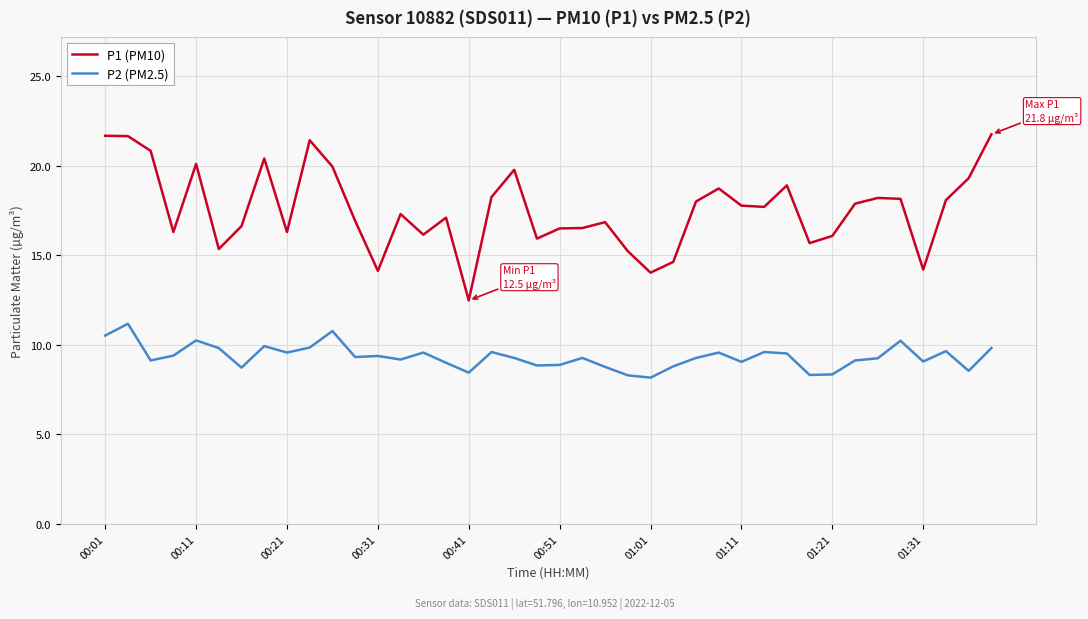

True or false: P2 (PM2.5) and P1 (PM10) intersect in this chart.

False